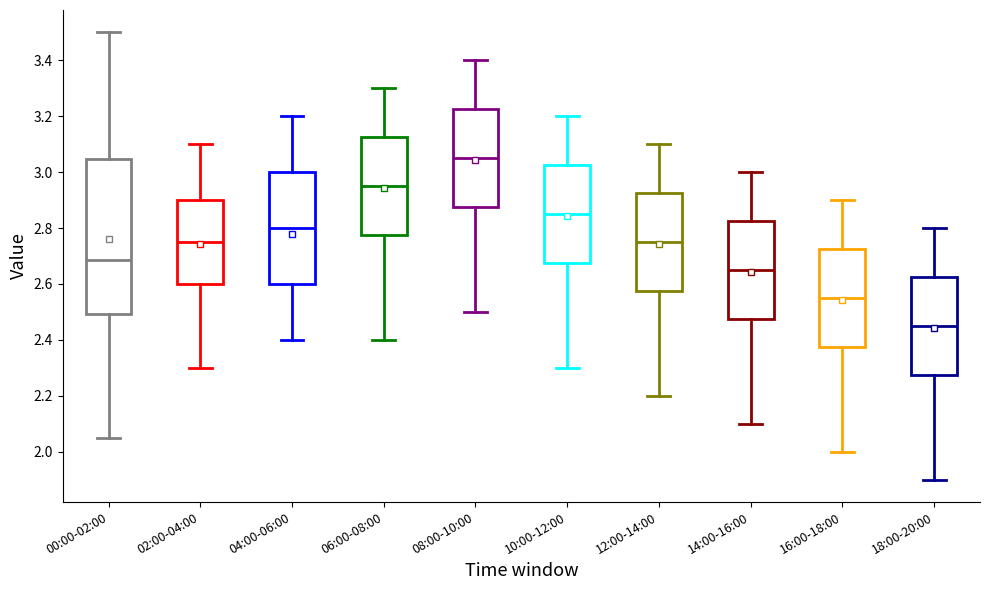

Which box's median line is the lowest?

18:00-20:00